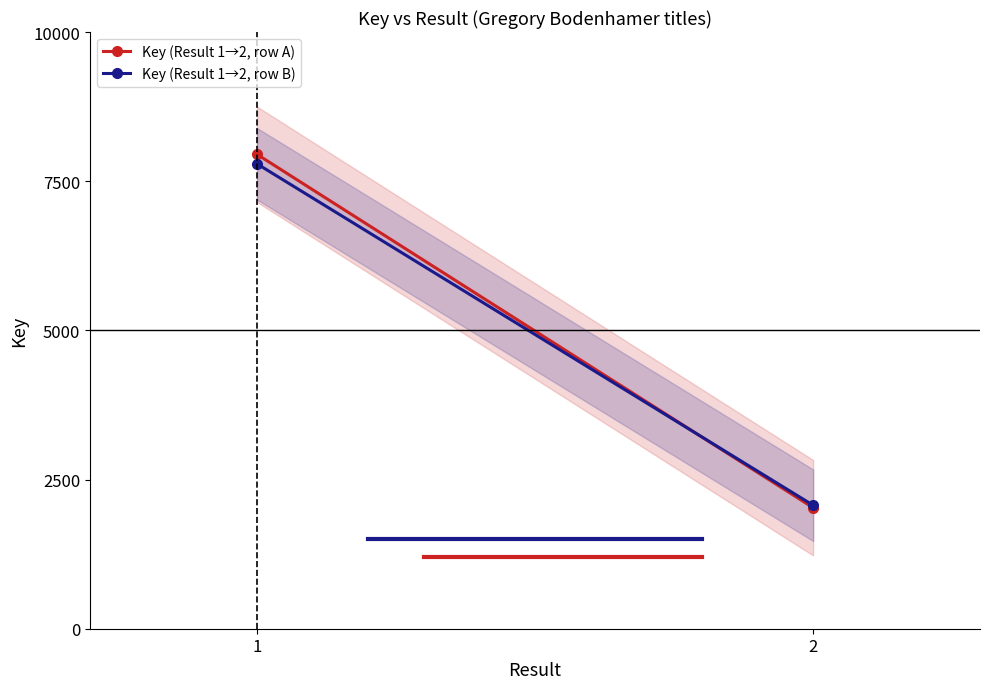

Count the number of data series in this chart.

2